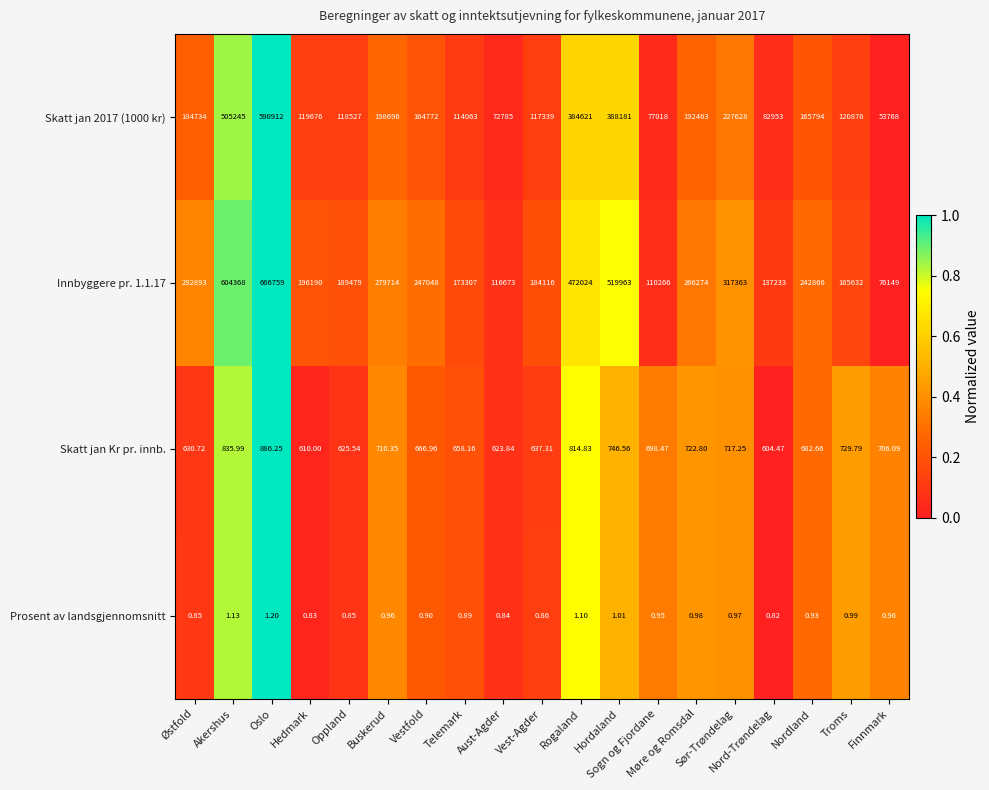

Which series changed the most between Østfold and Troms?

Innbyggere pr. 1.1.17